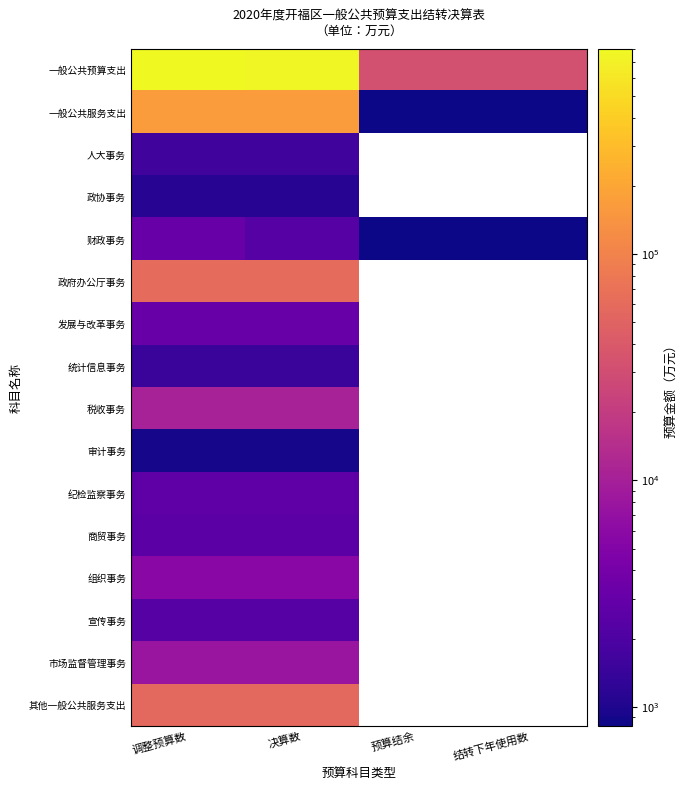

How many positive values does the 发展与改革事务 series have?

2